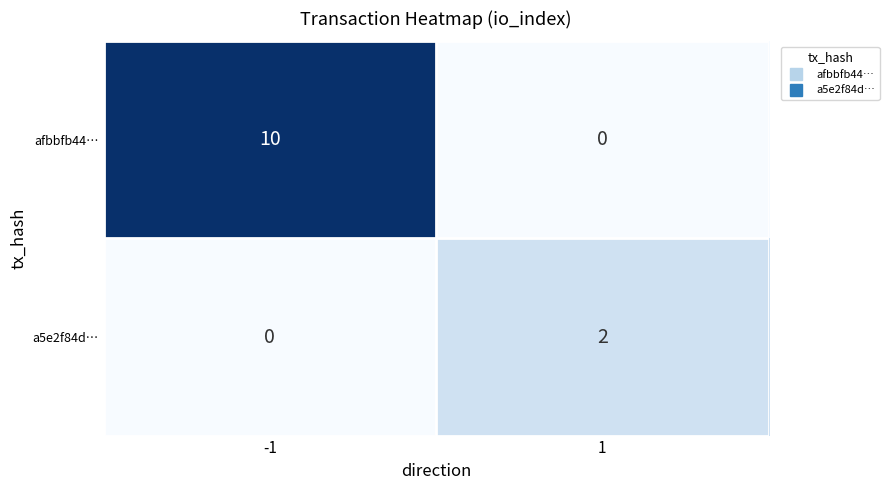

Reading left to right, transcribe all the data shown in this chart.

afbbfb44…: -1=10	1=0
a5e2f84d…: -1=0	1=2